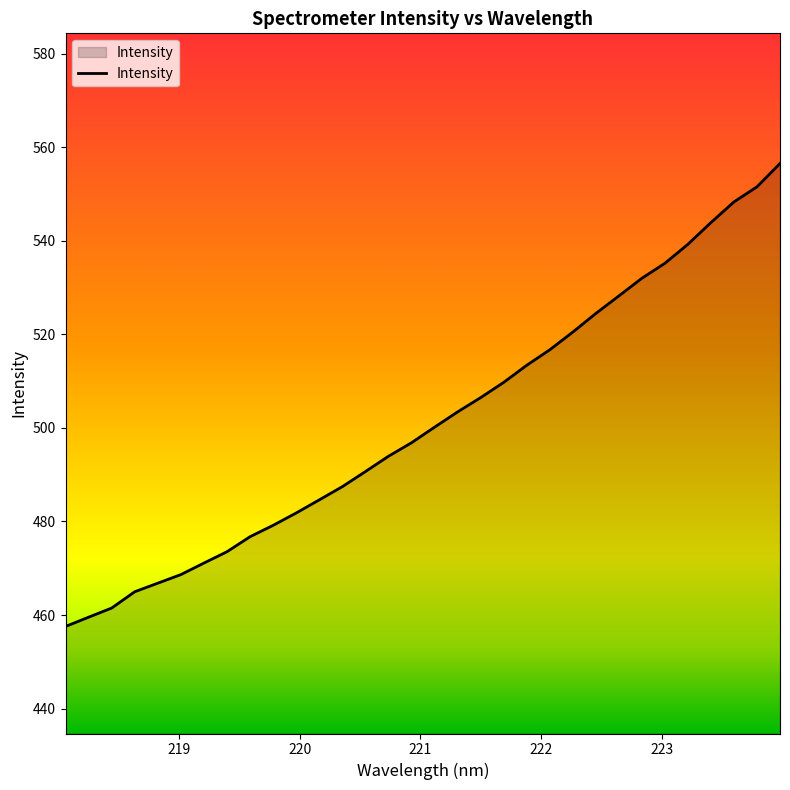

What is the difference between the maximum and minimum values?

98.9